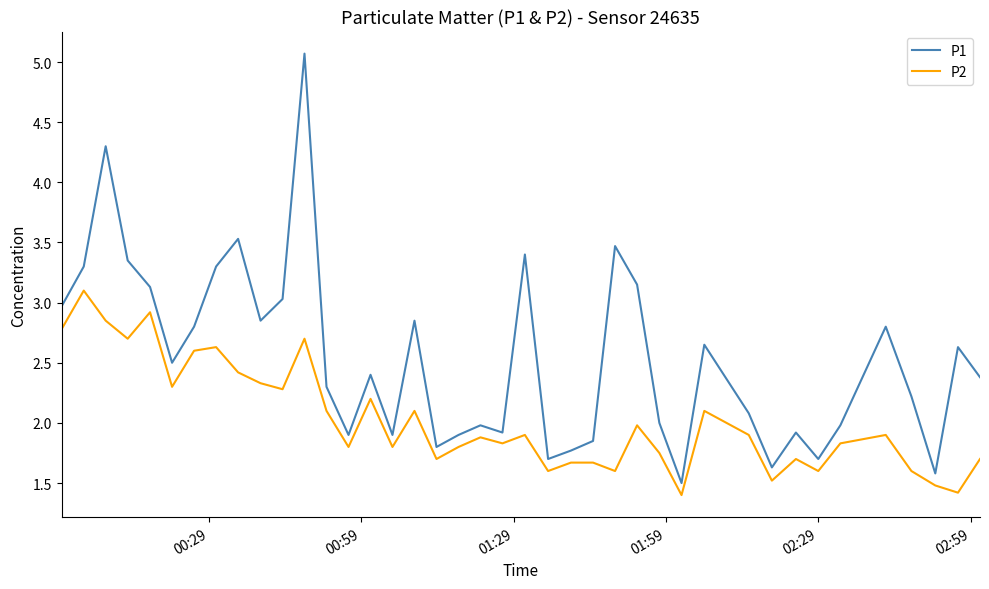

Which series has the widest spread of values?

P1